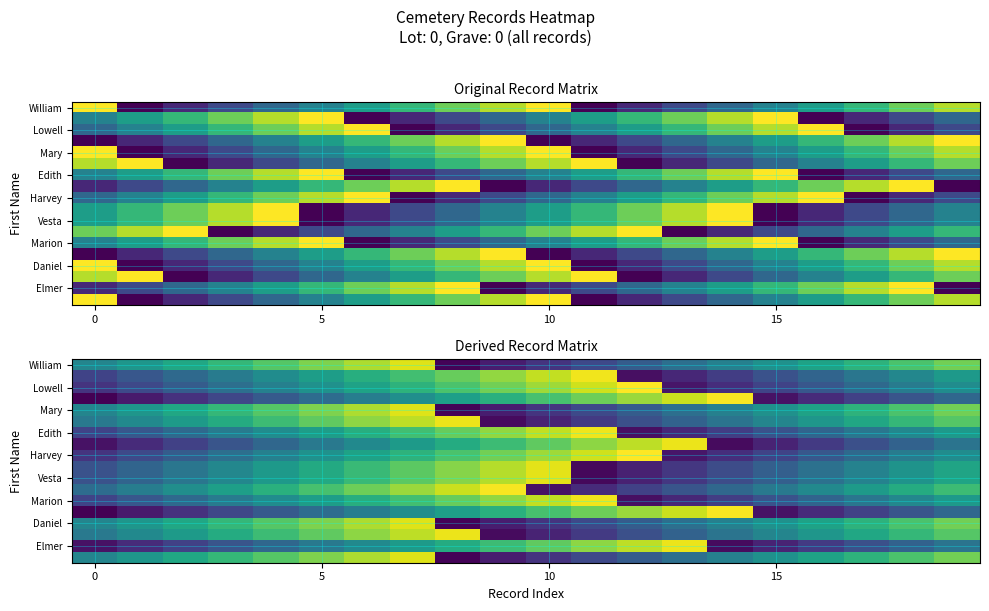

Between 0 and 15, which series saw the biggest shift?

row_0